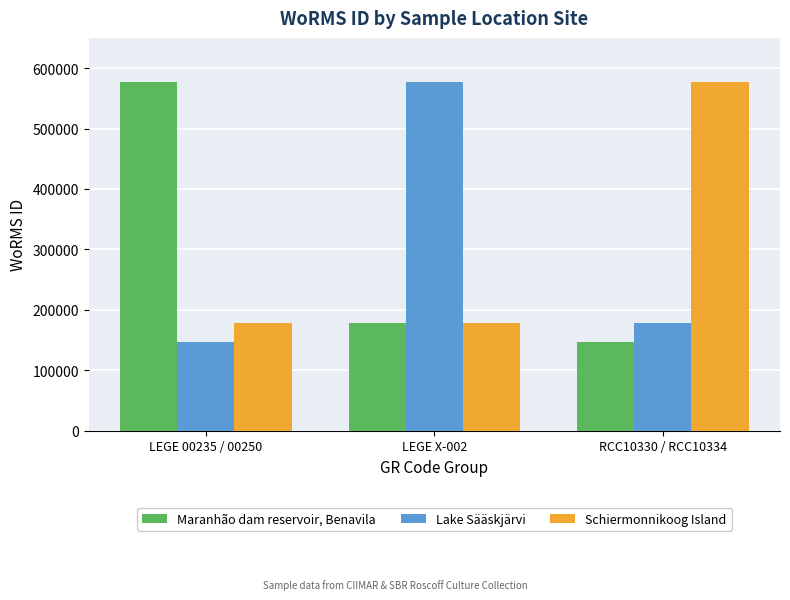

What is the average value of the Lake Sääskjärvi series?

300662